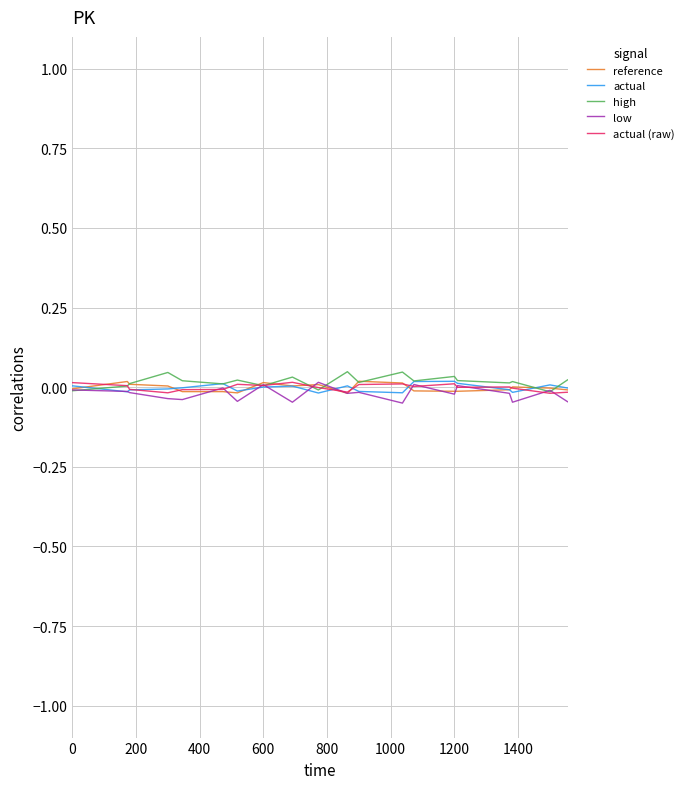

What are all the series names shown in the legend?

reference, actual, high, low, actual (raw)